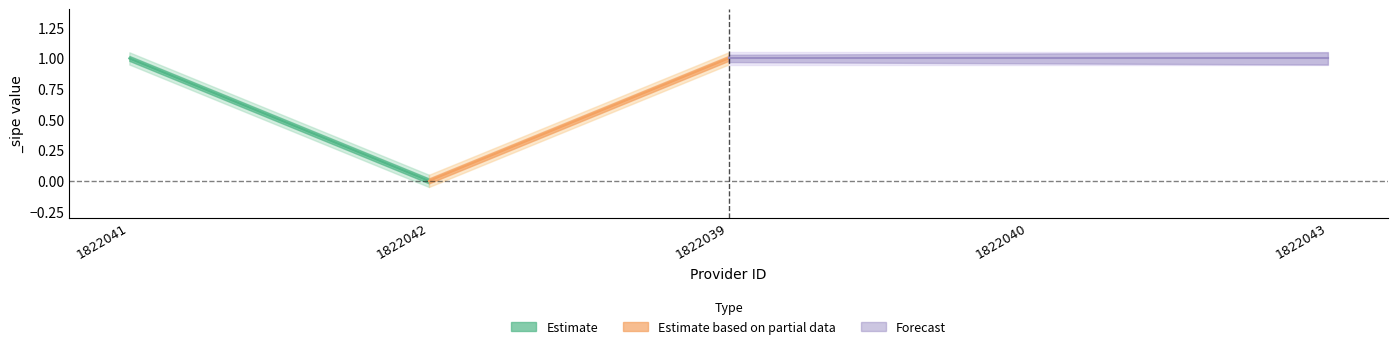

Is this an area chart (filled region under the line)?

No